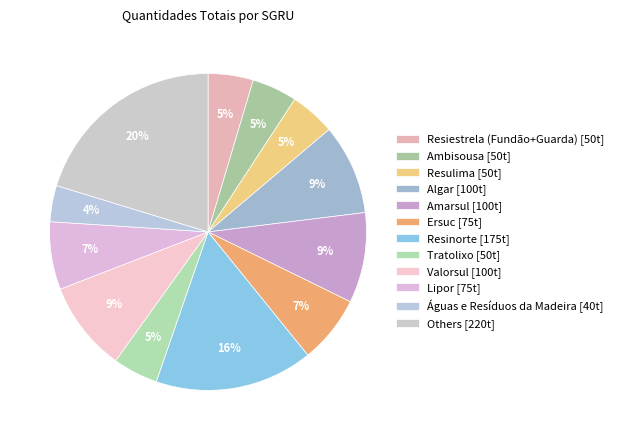

How many slices are in this pie chart?

12